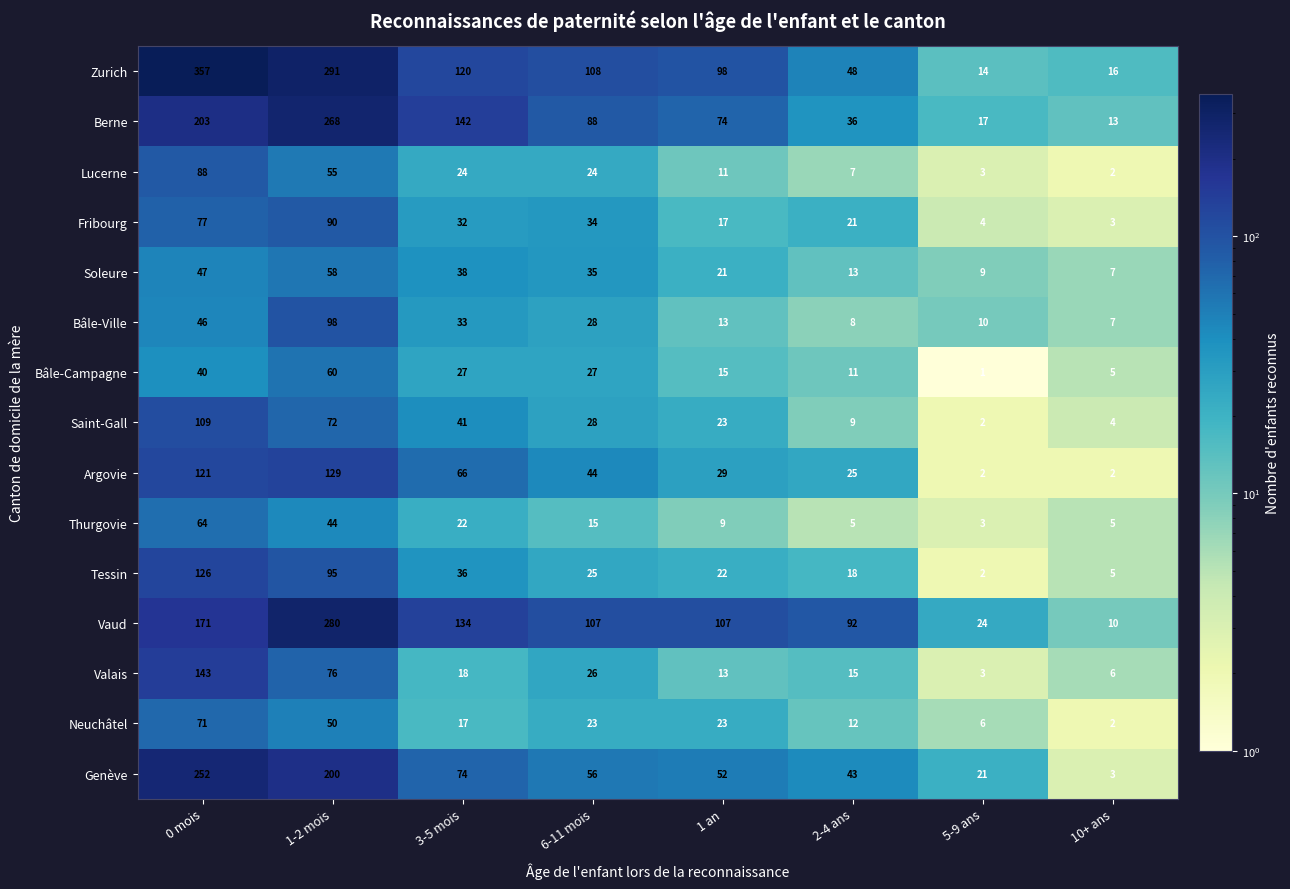

What is the greatest value displayed?

357